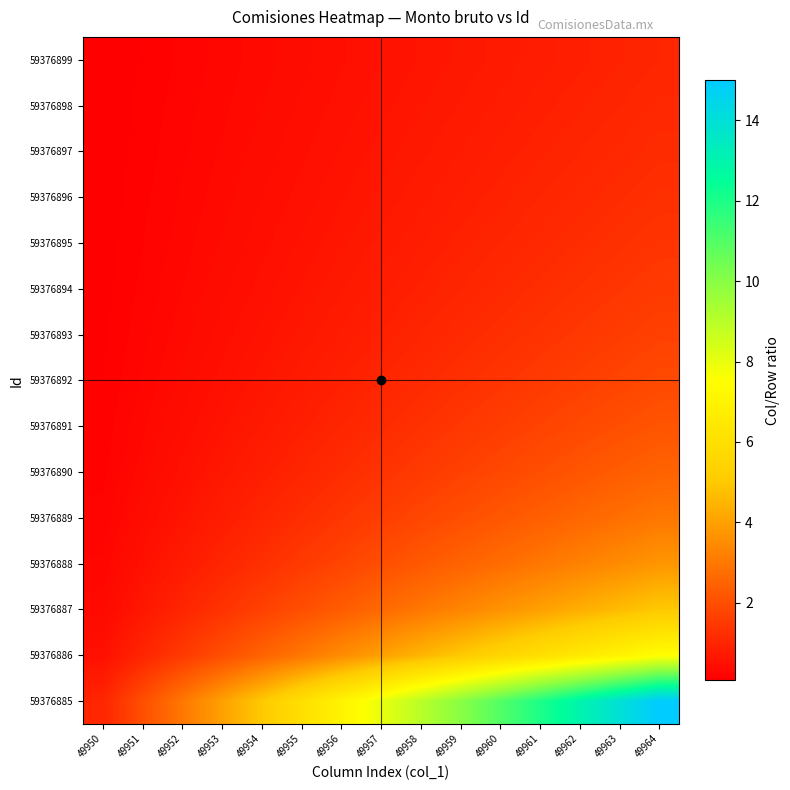

At how many categories does at least one series exceed 11?

4